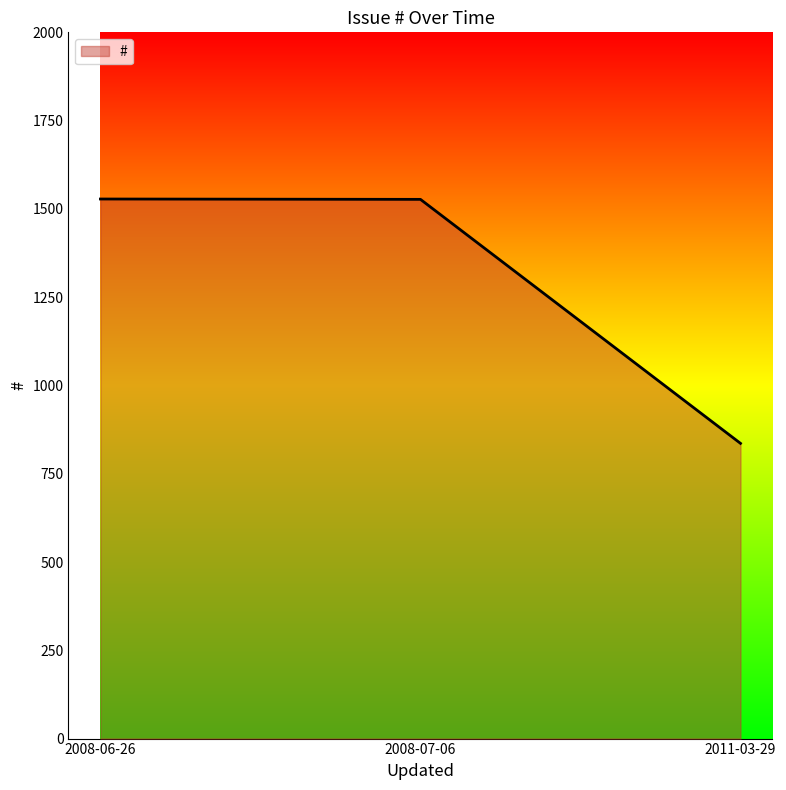

What is the minimum value shown in the chart?

836